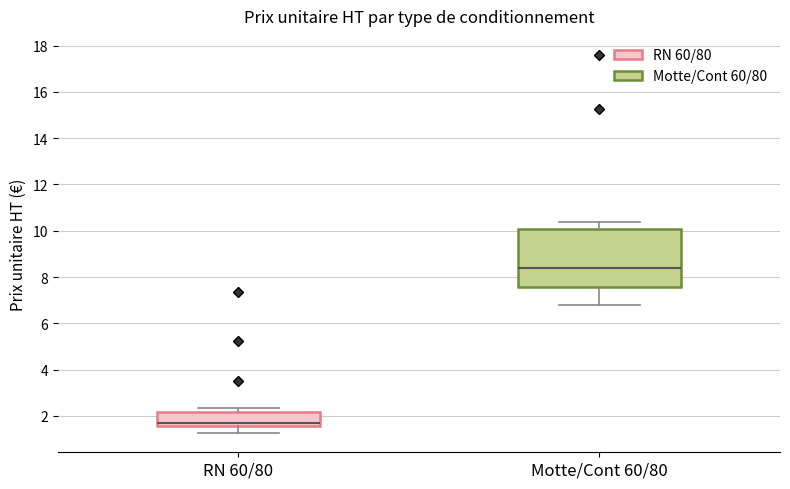

Reading left to right, transcribe this box plot: for each box, give where its median line is, the range the box spans, and where its two whiskers end, as read against the y-axis. The values are not printed on the chart, so give them approximately, as read against the axis.

RN 60/80: median 1.8, box 1.6 to 2.2, whiskers 1.2 to 2.4
Motte/Cont 60/80: median 8.4, box 7.6 to 10.0, whiskers 6.8 to 10.4